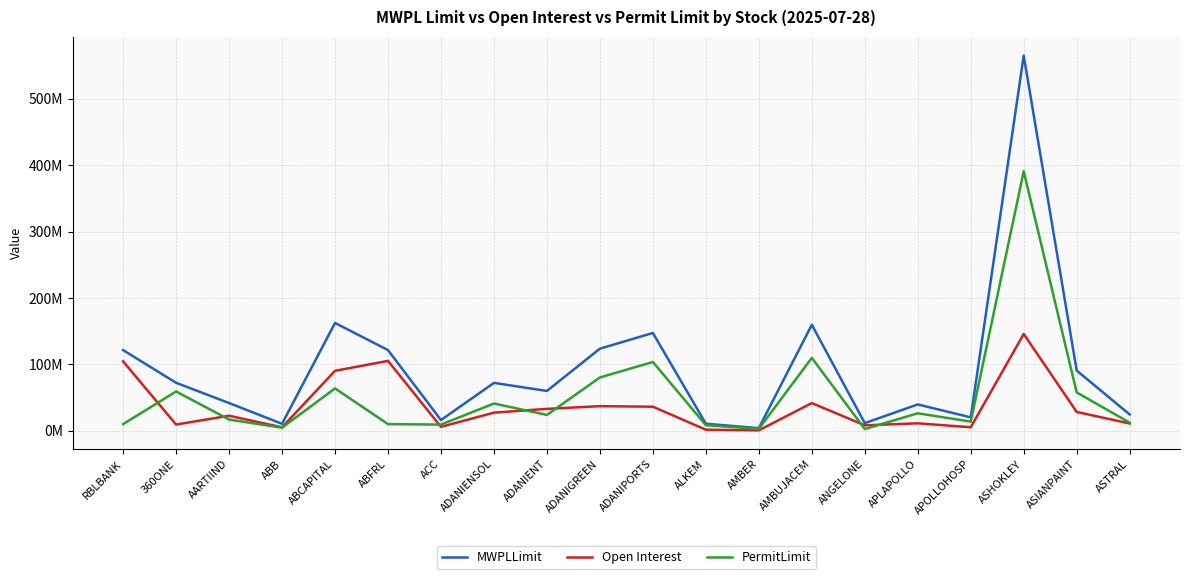

Does the chart display data point markers on the line(s)?

No